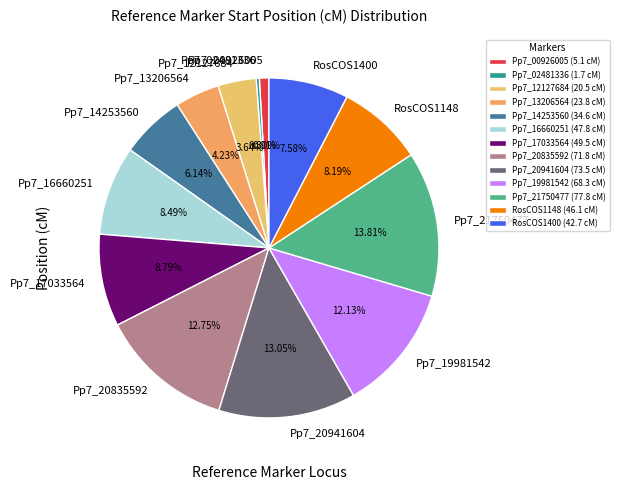

How many slices are in this pie chart?

13